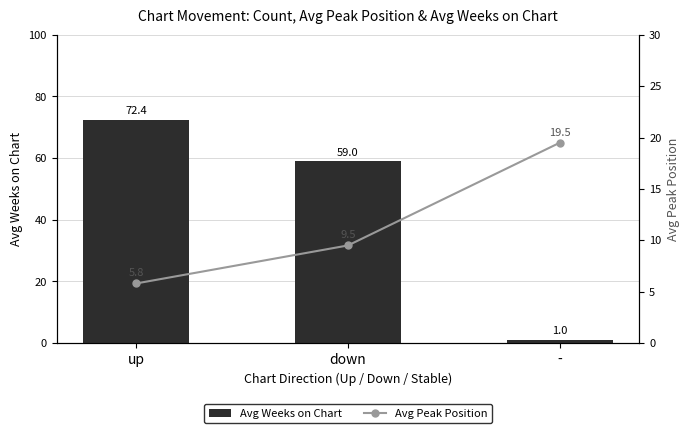

What is the sum of all Avg Weeks on Chart values?

132.4